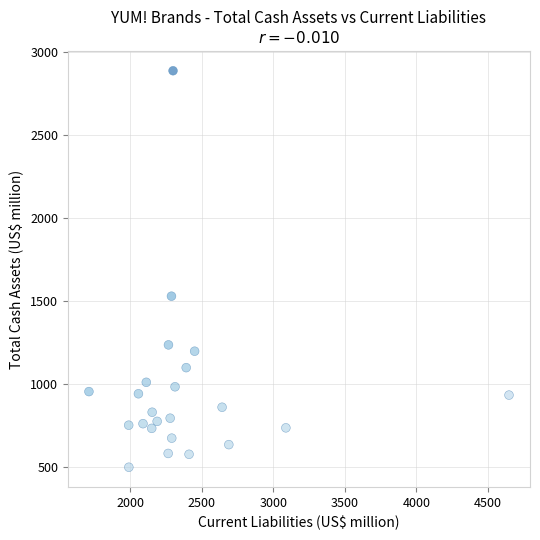

What is the range of X values (max minus min)?

2937